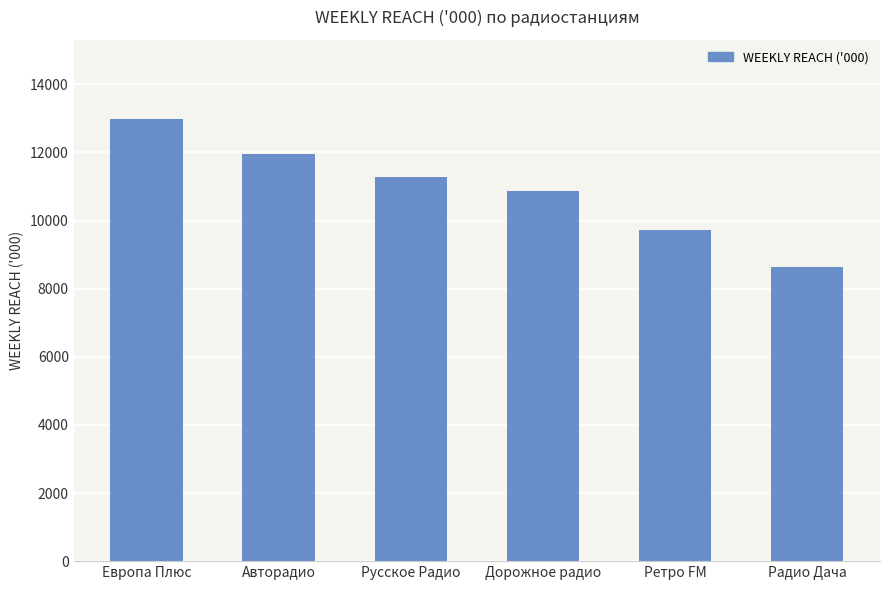

The value at Дорожное радио is 7364.6. True or false?

False